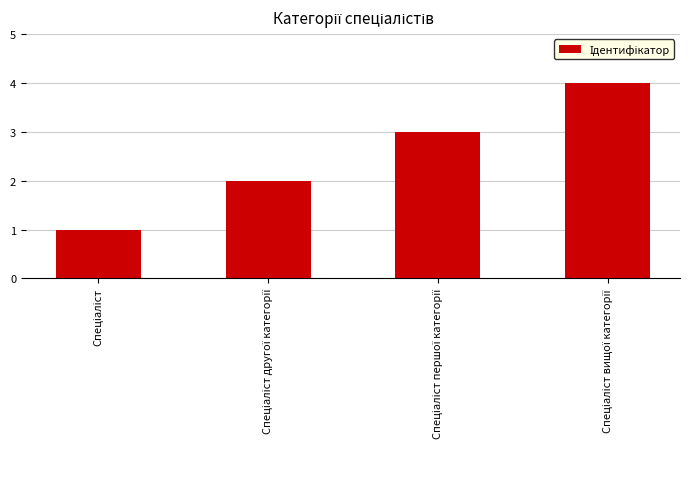

What is the sum of all values?

10